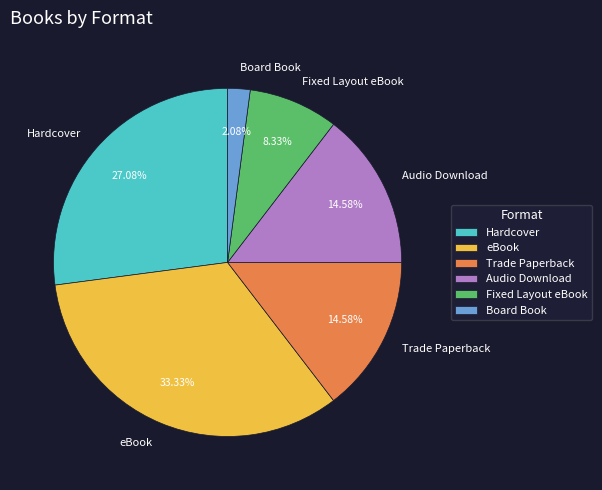

Does Audio Download account for over 50% of the chart?

No